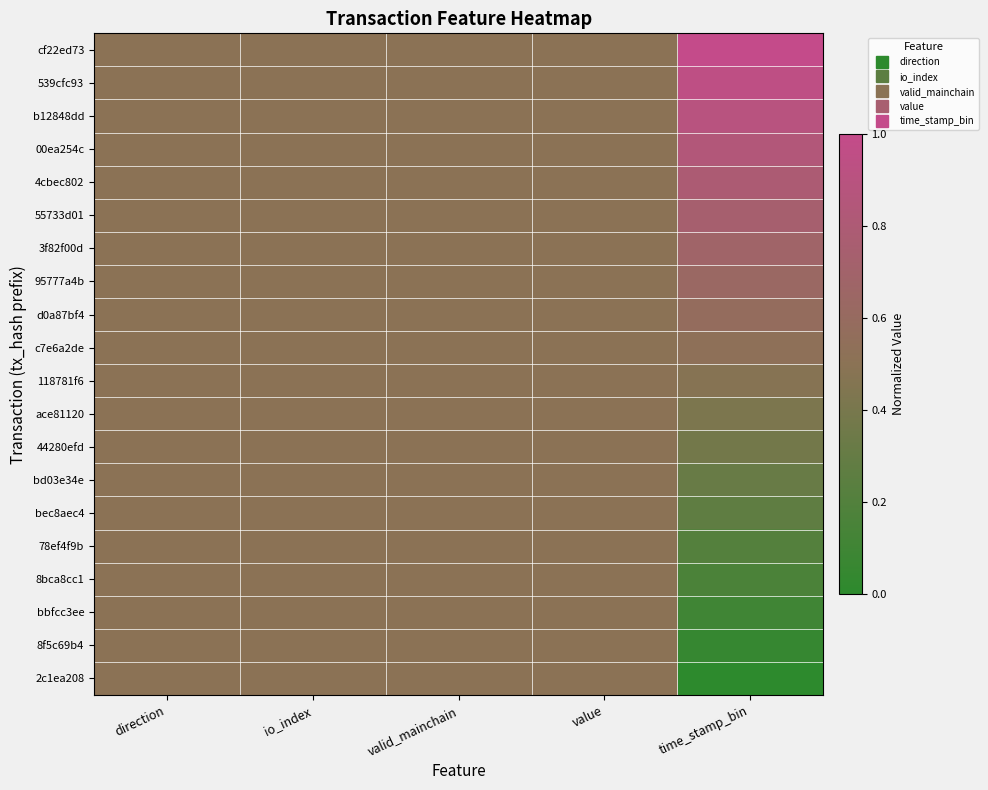

Which has a higher value, direction or valid_mainchain?

direction